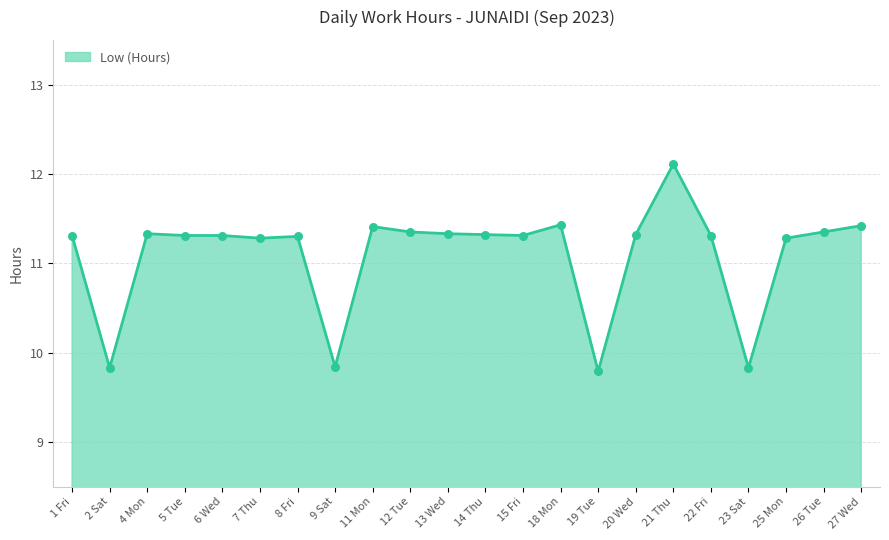

What is the ratio of the value at 15 Fri to the value at 23 Sat?

1.2